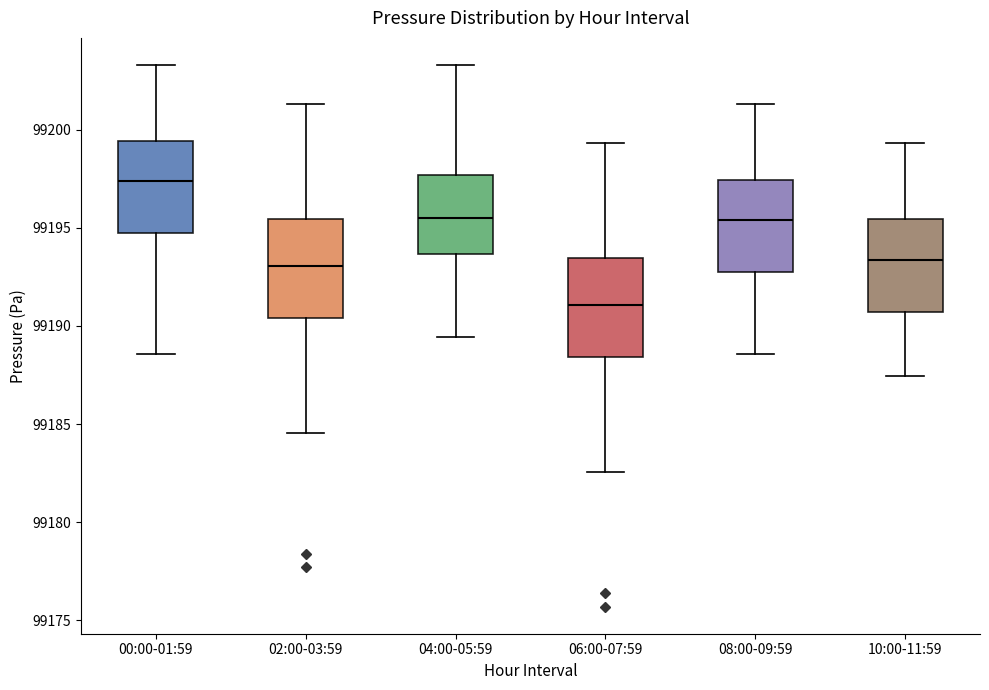

Reading left to right, transcribe this box plot: for each box, give where its median line is, the range the box spans, and where its two whiskers end, as read against the y-axis. The values are not printed on the chart, so give them approximately, as read against the axis.

00:00-01:59: median 99197.5, box 99194.5 to 99199.5, whiskers 99188.5 to 99203.5
02:00-03:59: median 99193.0, box 99190.5 to 99195.5, whiskers 99184.5 to 99201.5
04:00-05:59: median 99195.5, box 99193.5 to 99197.5, whiskers 99189.5 to 99203.5
06:00-07:59: median 99191.0, box 99188.5 to 99193.5, whiskers 99182.5 to 99199.5
08:00-09:59: median 99195.5, box 99192.5 to 99197.5, whiskers 99188.5 to 99201.5
10:00-11:59: median 99193.5, box 99190.5 to 99195.5, whiskers 99187.5 to 99199.5